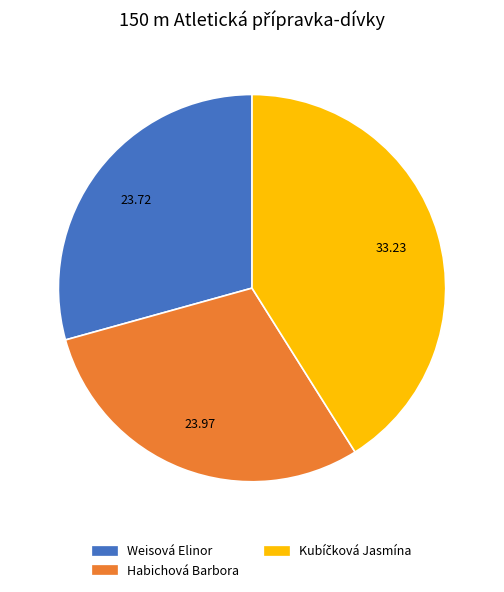

Do Weisová Elinor and Habichová Barbora together represent more than half of the pie?

Yes